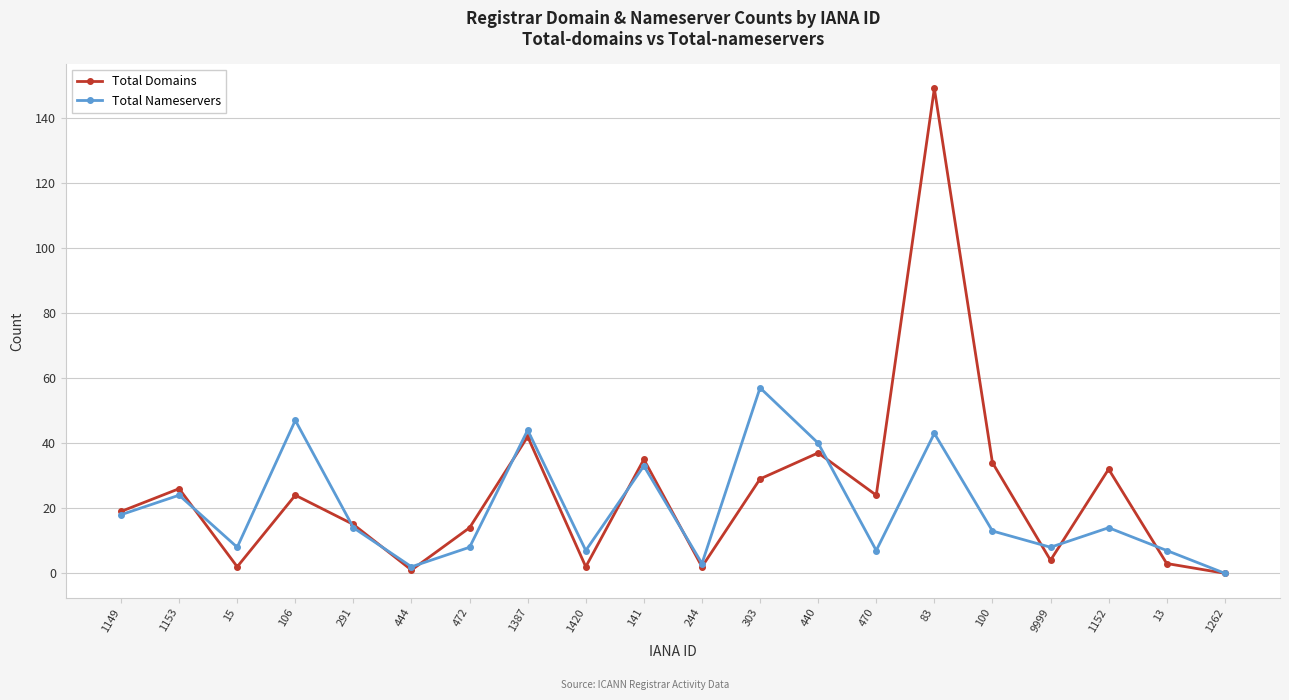

What position from the right is 1152?

3